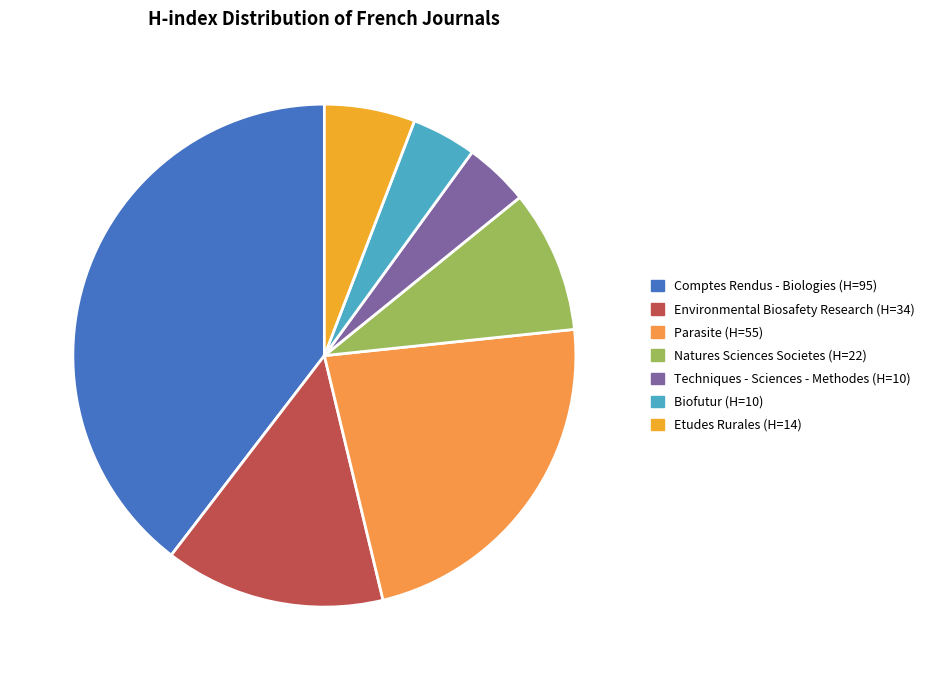

Combined, do Environmental Biosafety Research (H=34) and Biofutur (H=10) account for over 50%?

No